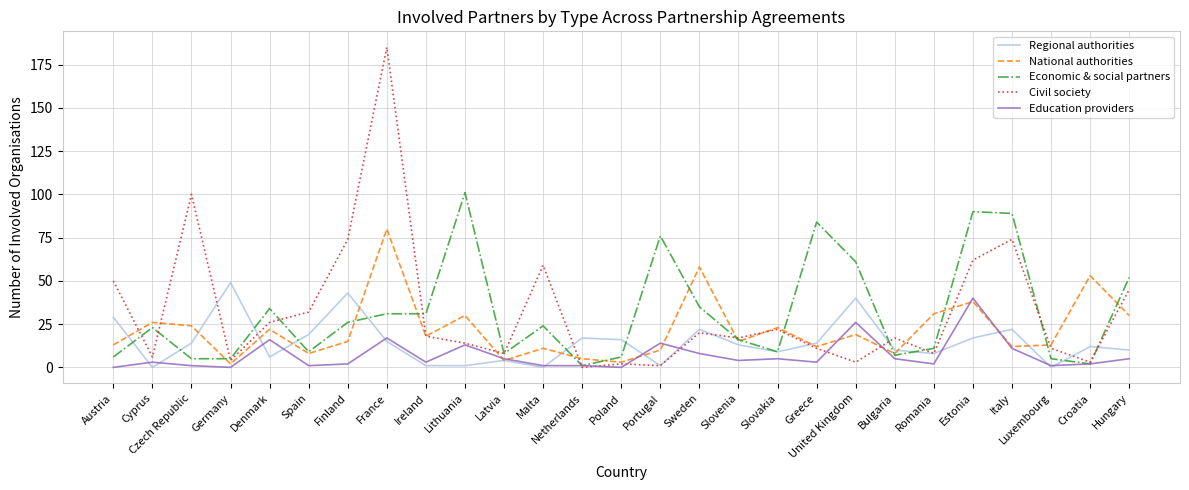

Is this an area chart (filled region under the line)?

No